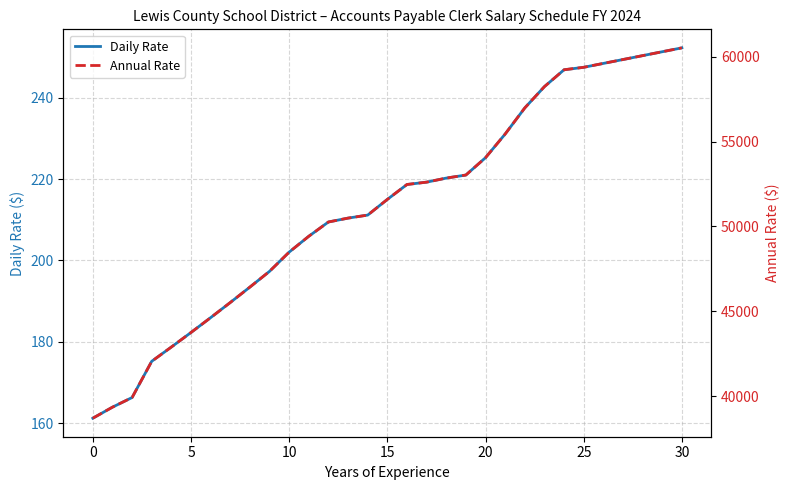

True or false: Daily Rate and Annual Rate intersect in this chart.

False